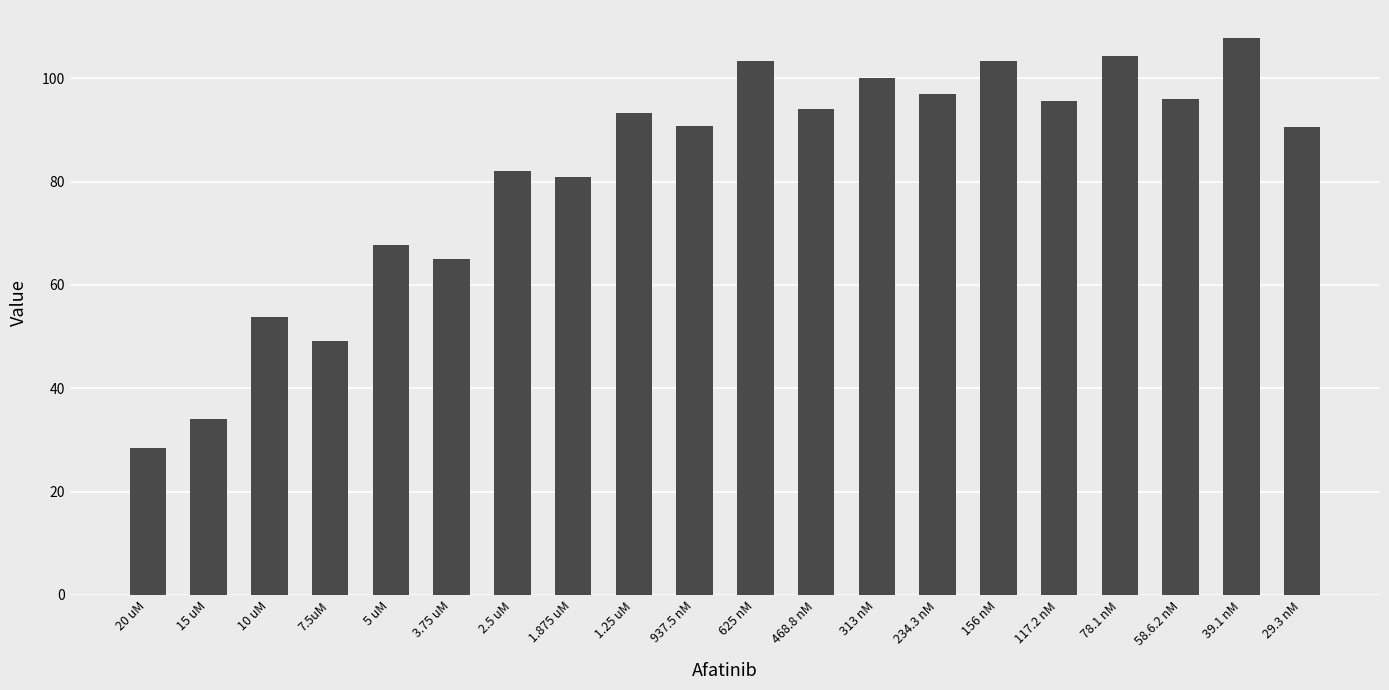

True or false: the data shows 153.1 at 29.3 nM.

False